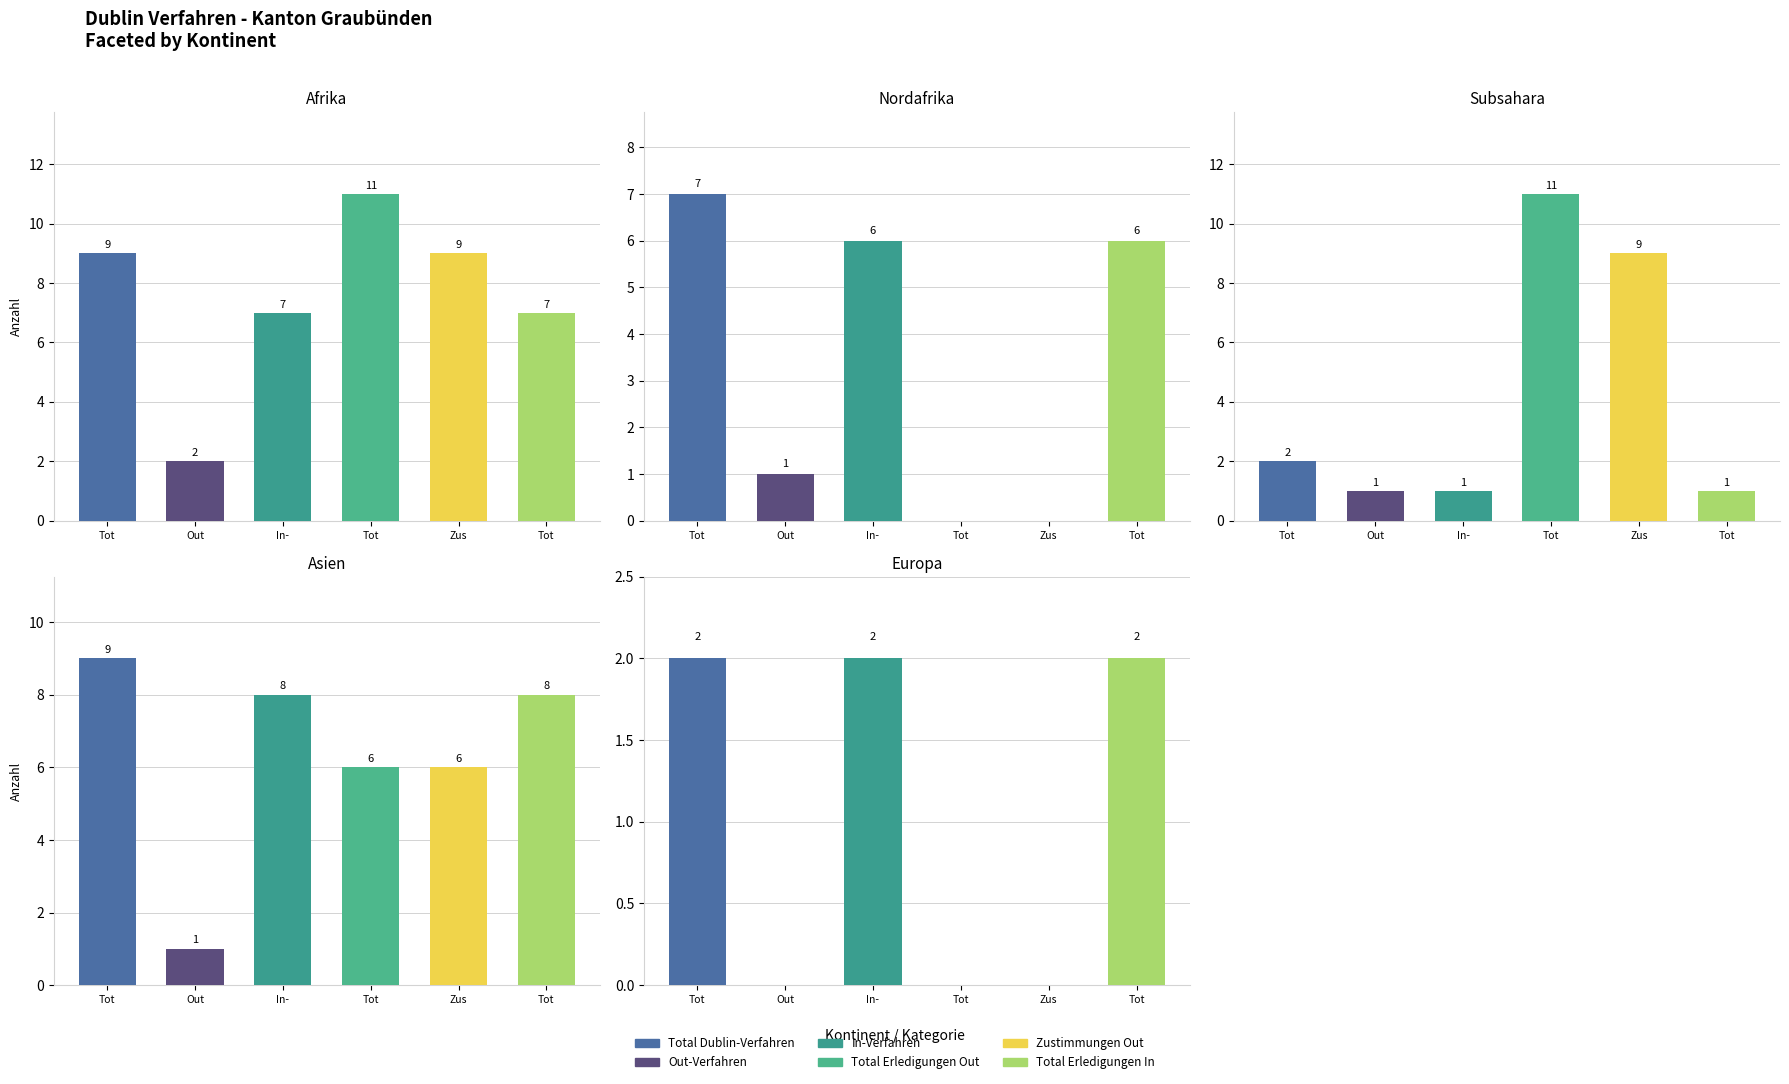

What is the total value across all series at Subsahara?

25